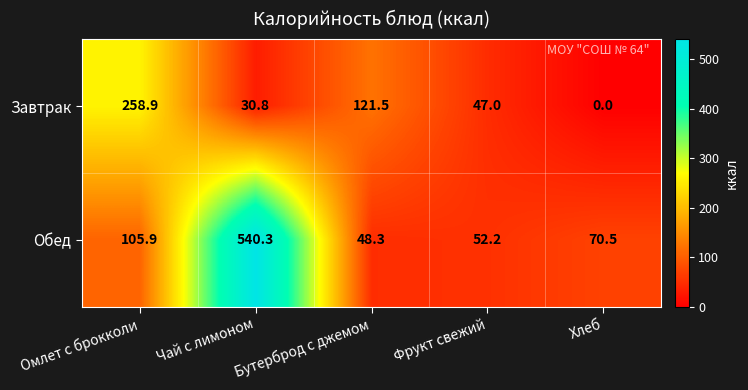

What value does the Обед series have at Хлеб?

70.5